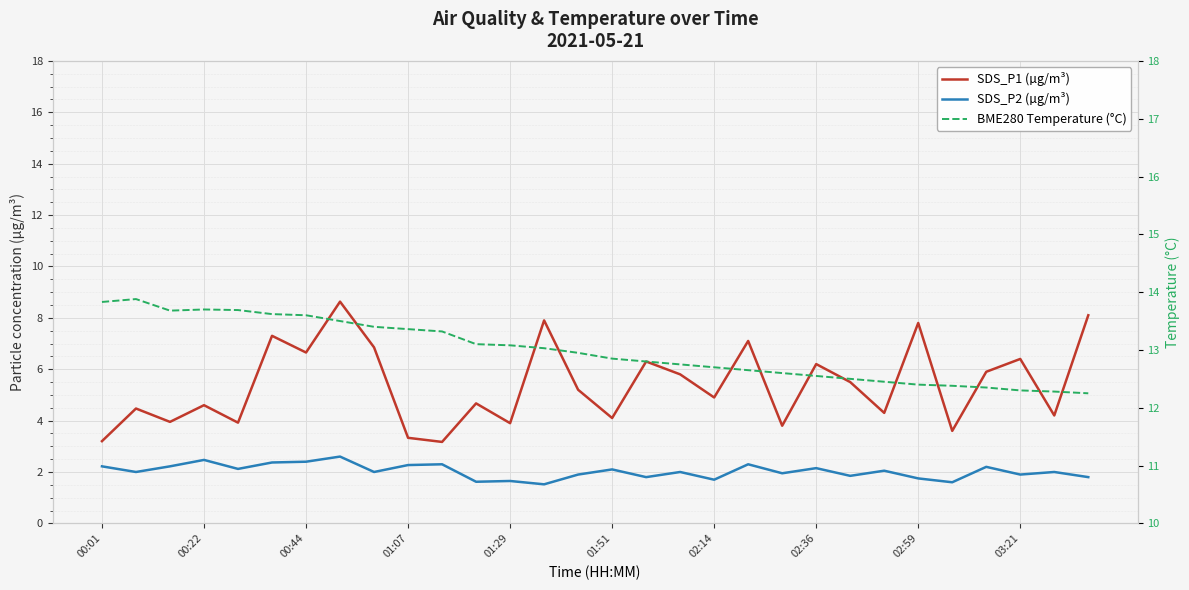

What is the total value across all series at 10?

18.8